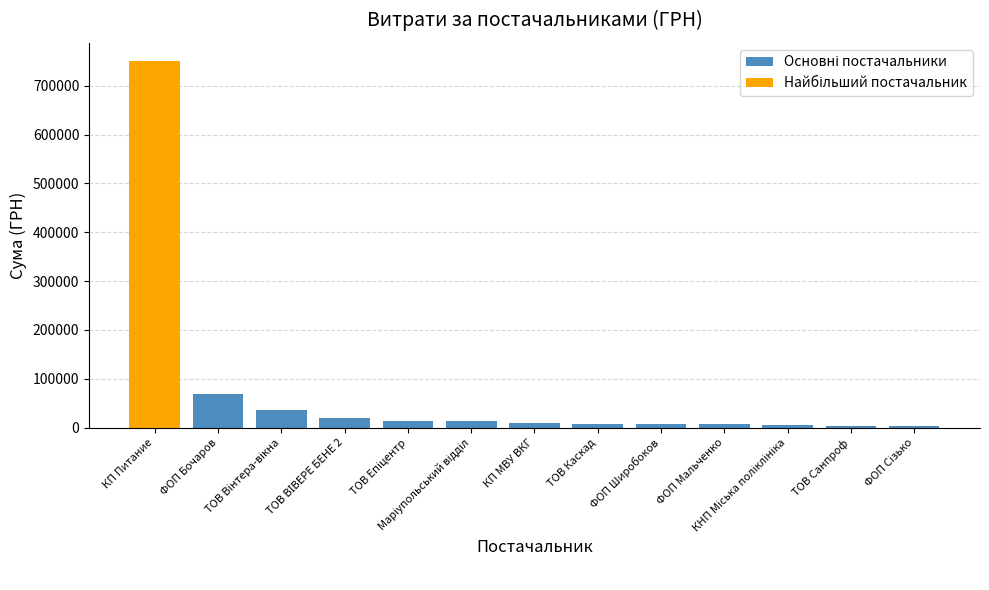

The value at КП МВУ ВКГ is 9569.8. True or false?

True